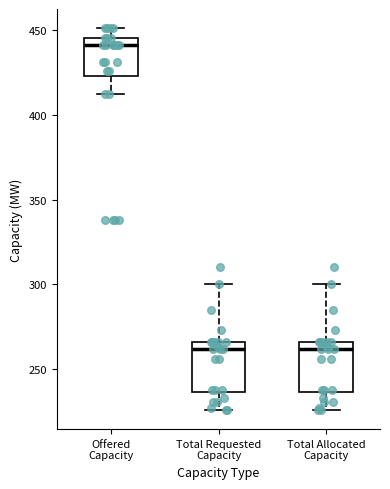

Reading left to right, read every box against the y-axis: the position of its median line, the range the box covers, and the ends of its whiskers. The values are not printed on the chart, so give them approximately, as read against the axis.

Offered Capacity: median 440, box 425 to 445, whiskers 410 to 450
Total Requested Capacity: median 260, box 235 to 265, whiskers 225 to 300
Total Allocated Capacity: median 260, box 235 to 265, whiskers 225 to 300